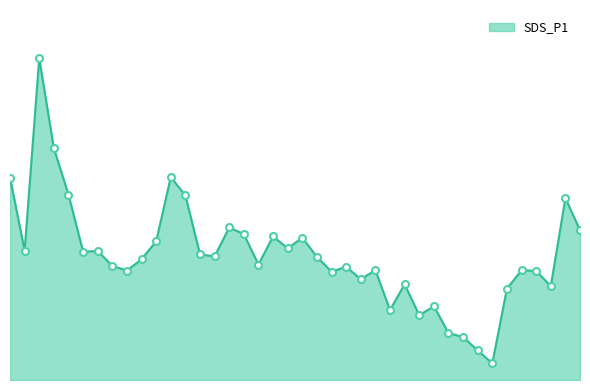

What is the average value?

23.3